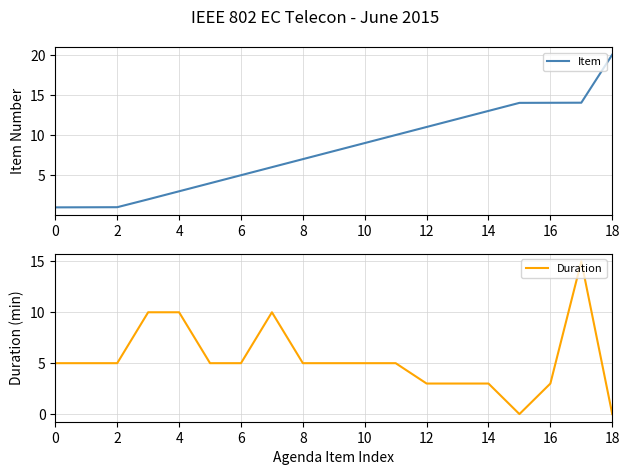

What is the maximum value for Duration?

15